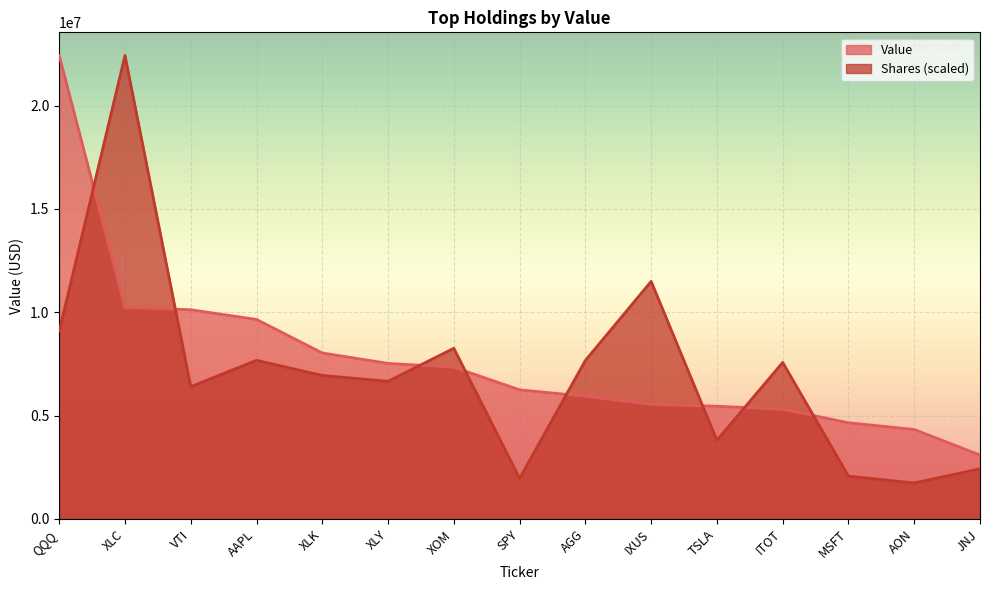

Reading left to right, list all the values displayed in this chart.

Value: 22425657.0	10237786.0	10124202.0	9654543.0	8033862.0	7528444.0	7346889.0	6248520.0	5942025.0	5549522.0	5455529.0	5312420.0	4656954.0	4330843.0	3095618.0
Shares: 9086852.7	22425657.0	6402785.8	7677134.7	6945163.3	6661158.9	8261630.0	1964846.8	7672369.1	11497219.3	3808363.7	7576541.8	2072652.5	1743439.2	2426466.6